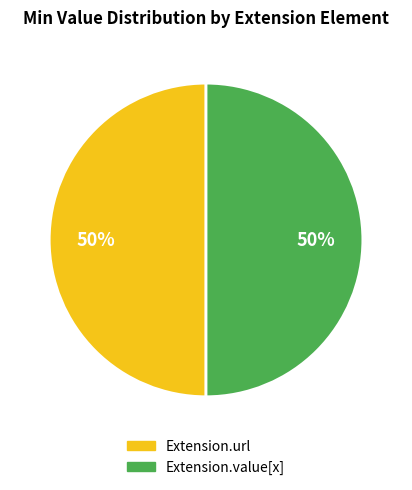

To the nearest percent, what is the average slice percentage?

50%